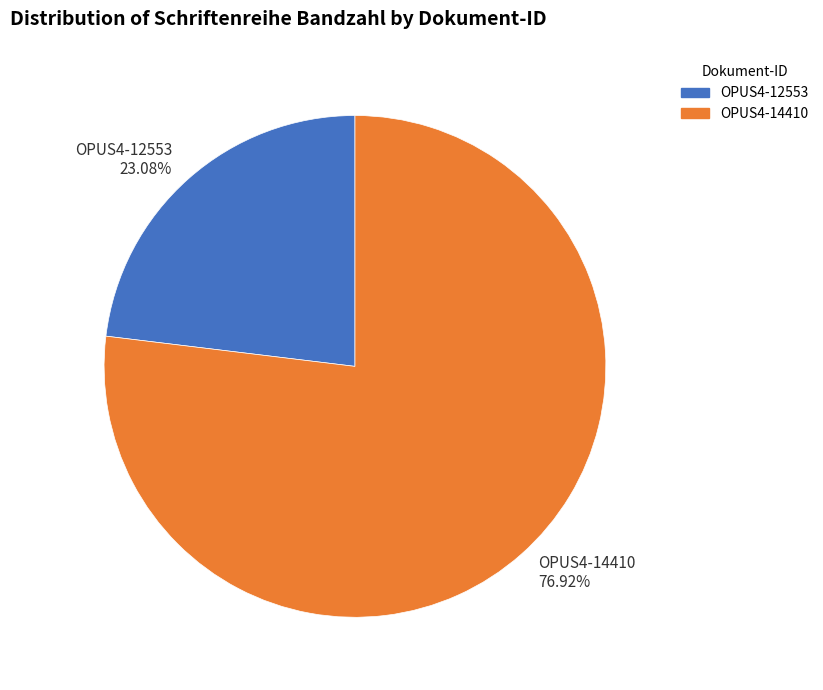

Is there any slice that represents more than half of the pie?

Yes